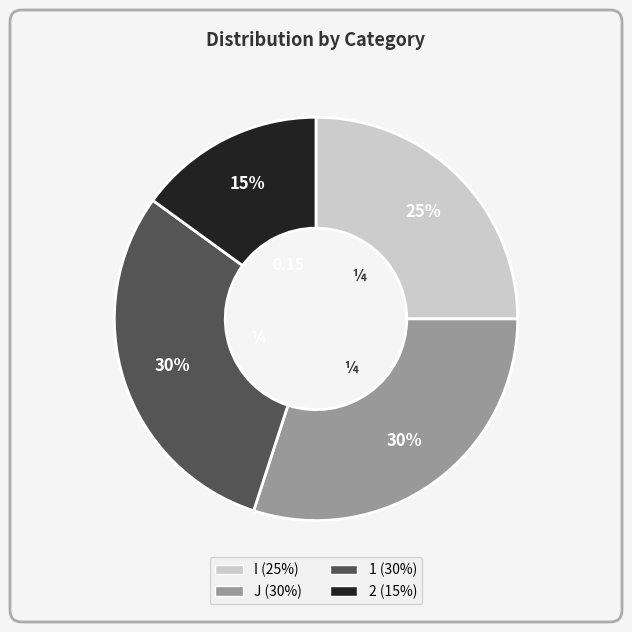

Is it true that 1 is 30% of the pie?

True